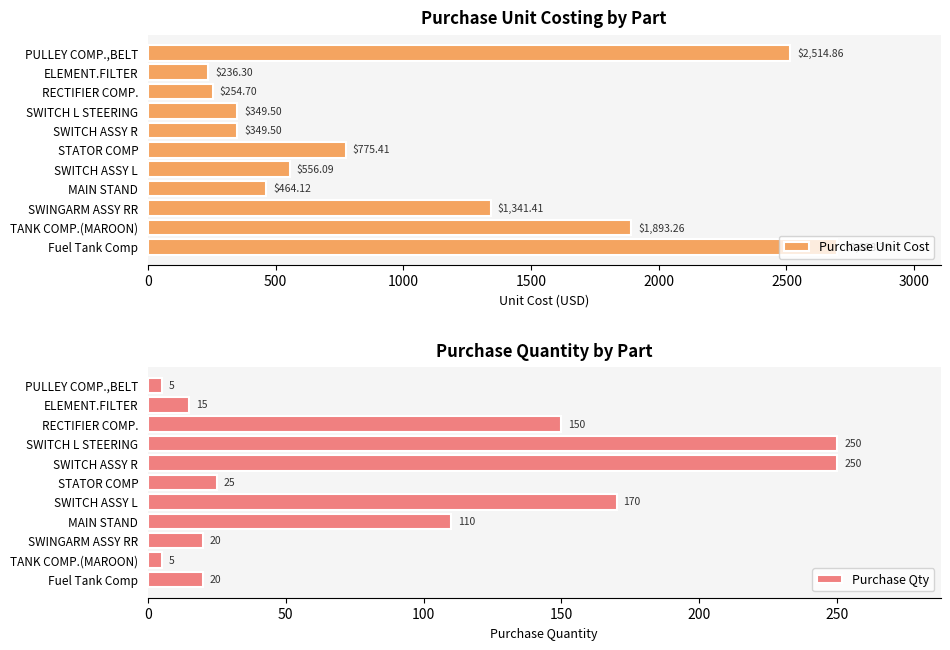

At how many categories does at least one series exceed 1017?

4